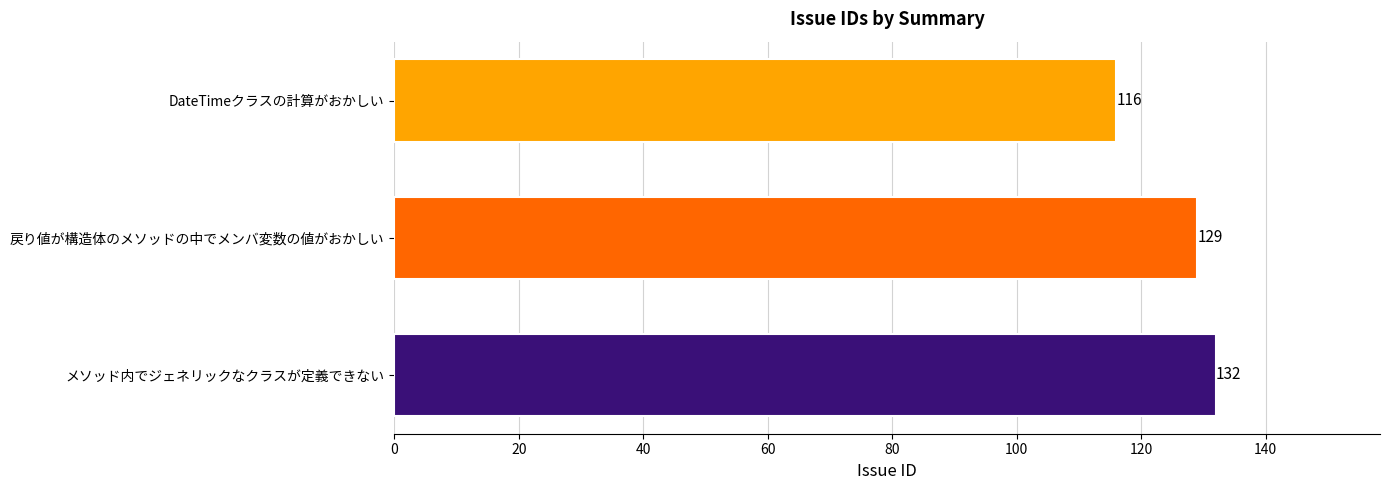

Rank the categories by value from lowest to highest.

DateTimeクラスの計算がおかしい, 戻り値が構造体のメソッドの中でメンバ変数の値がおかしい, メソッド内でジェネリックなクラスが定義できない